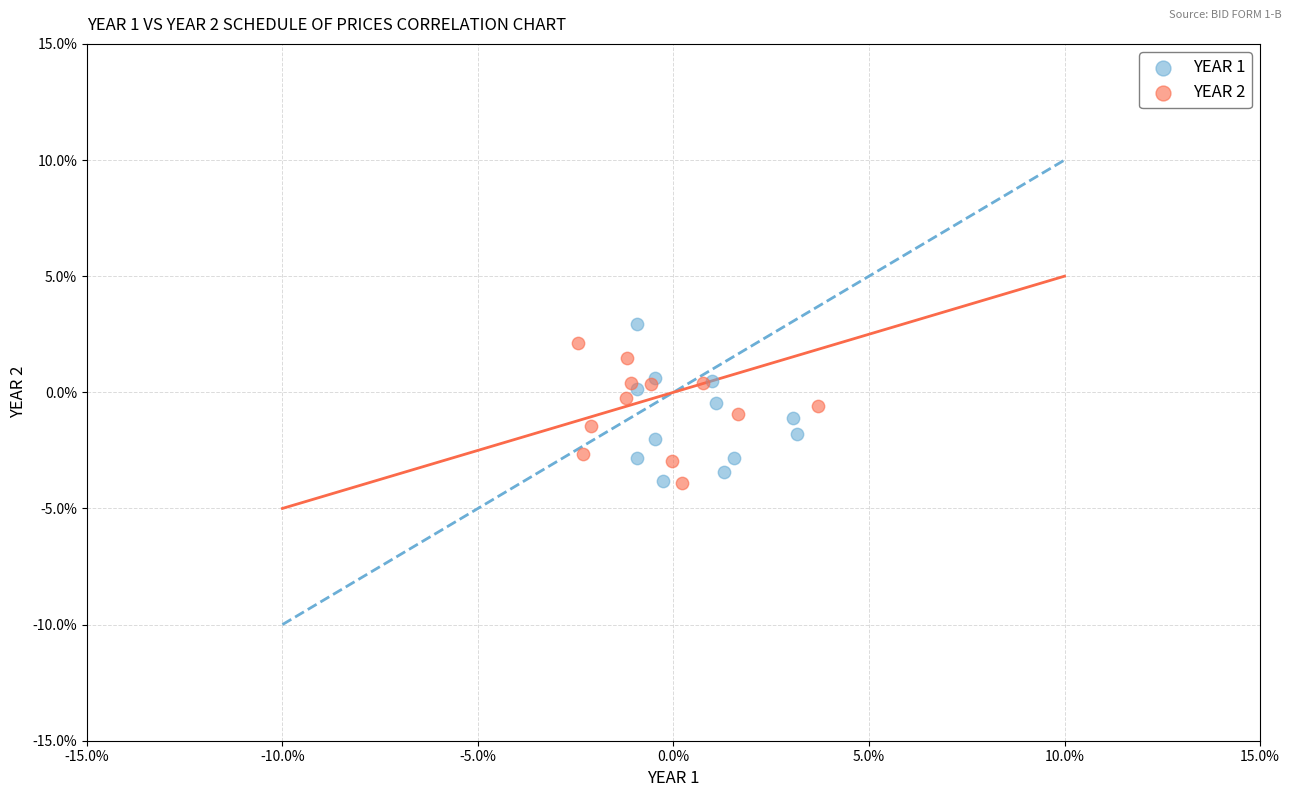

What are all the series names shown in the legend?

YEAR 1, YEAR 2